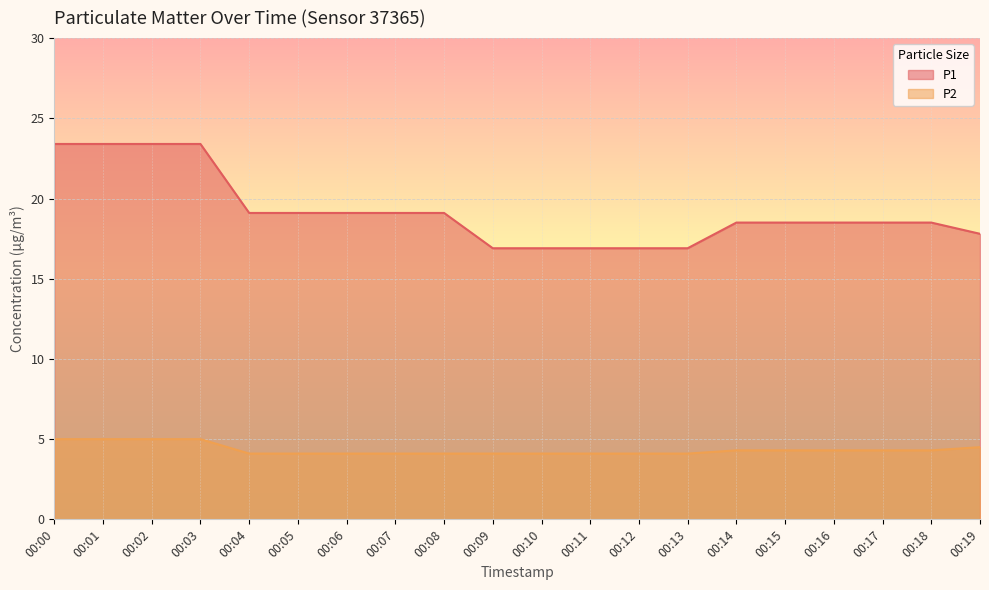

True or false: P2 and P1 cross at least once.

False